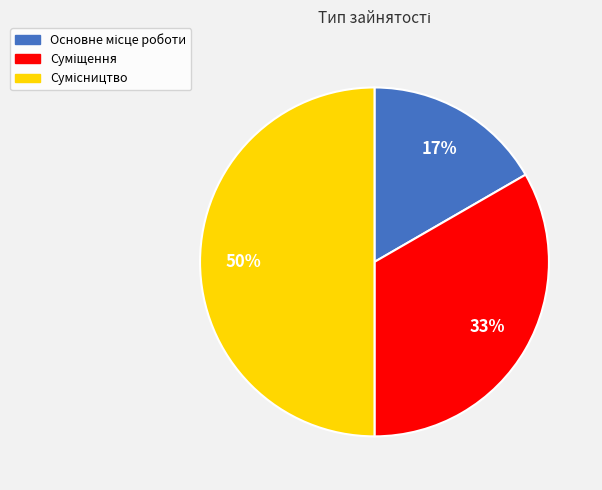

To the nearest percent, what is the average slice percentage?

33%